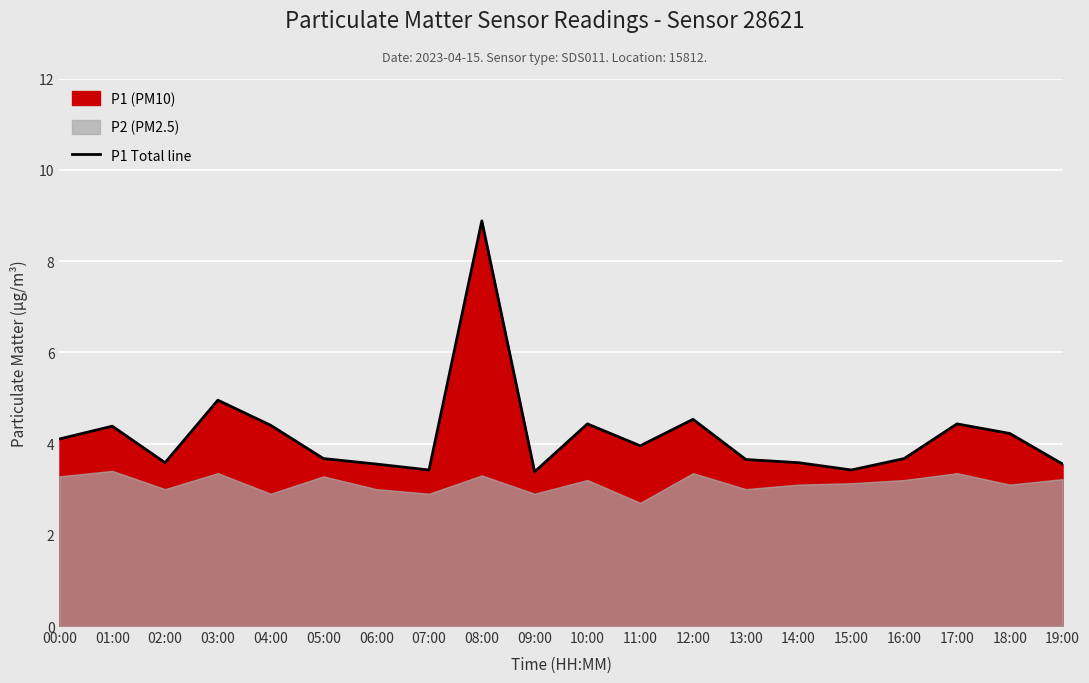

True or false: the data shows 5.1 at 14:00.

False